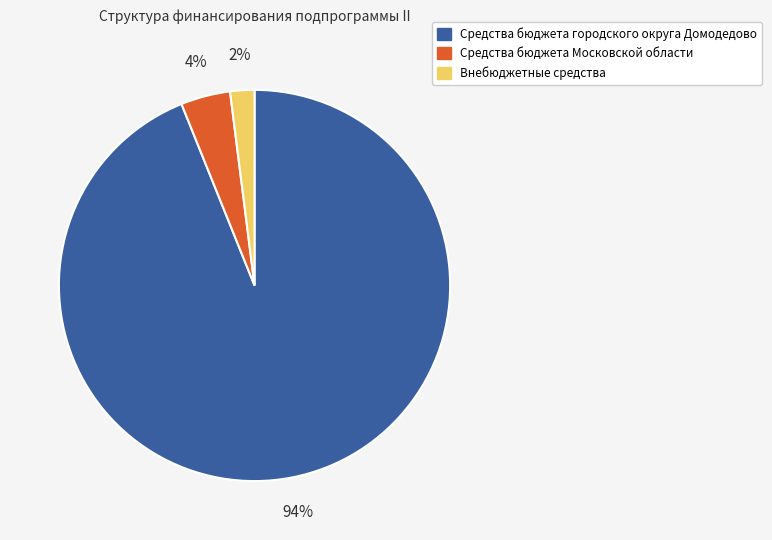

To the nearest percent, what portion does Средства бюджета городского округа Домодедово represent?

94%